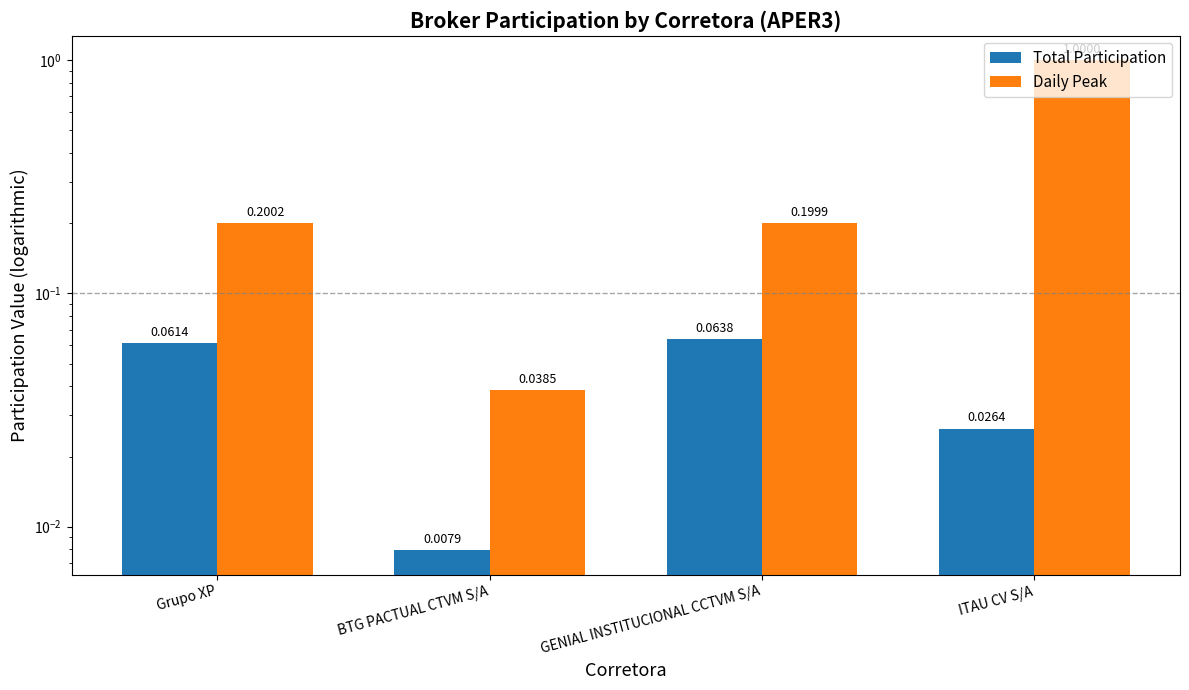

Which has a higher value, GENIAL INSTITUCIONAL CCTVM S/A or BTG PACTUAL CTVM S/A?

GENIAL INSTITUCIONAL CCTVM S/A